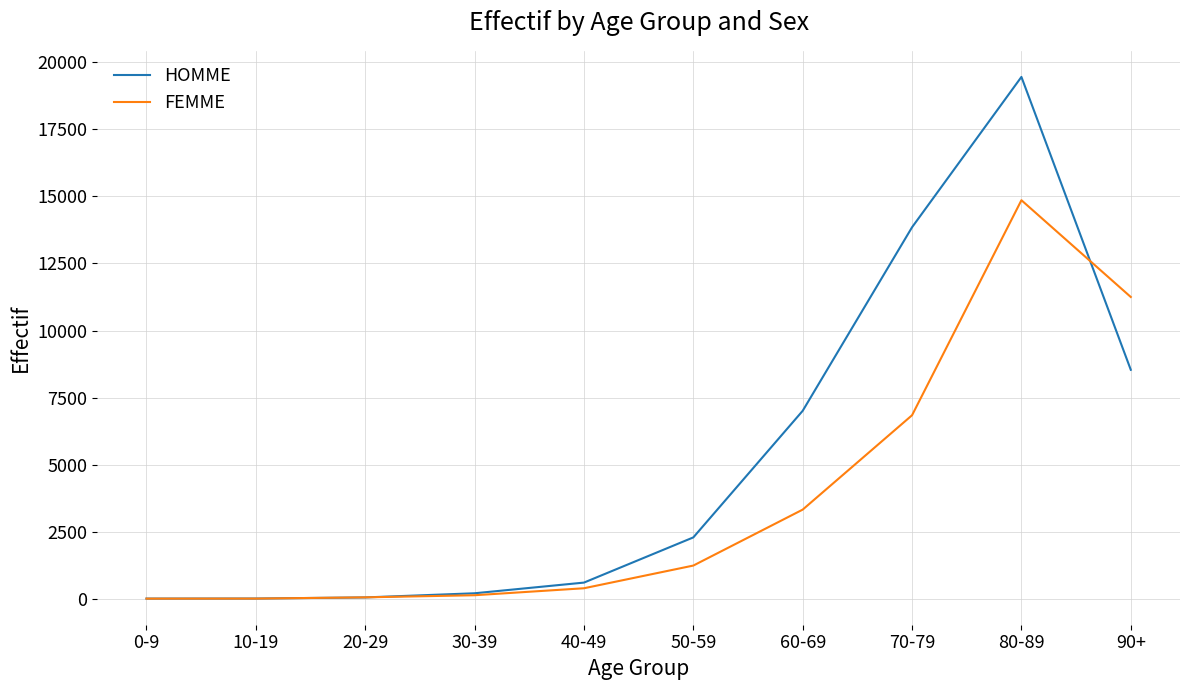

List the series in order of their peak value, lowest first.

FEMME, HOMME